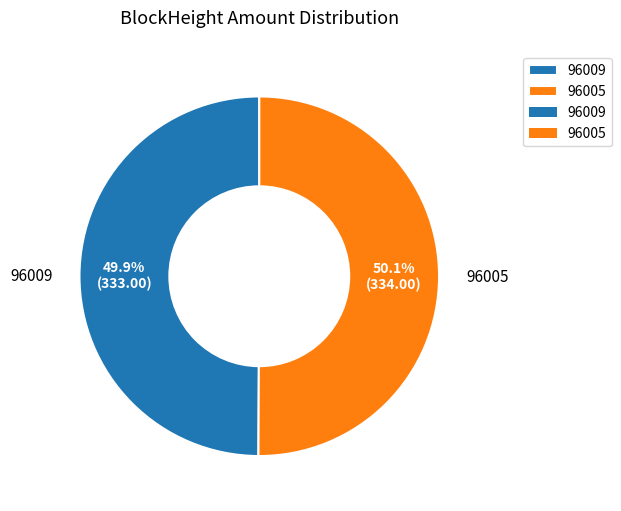

What is the total percentage of 96005 and 96009?

100.0%